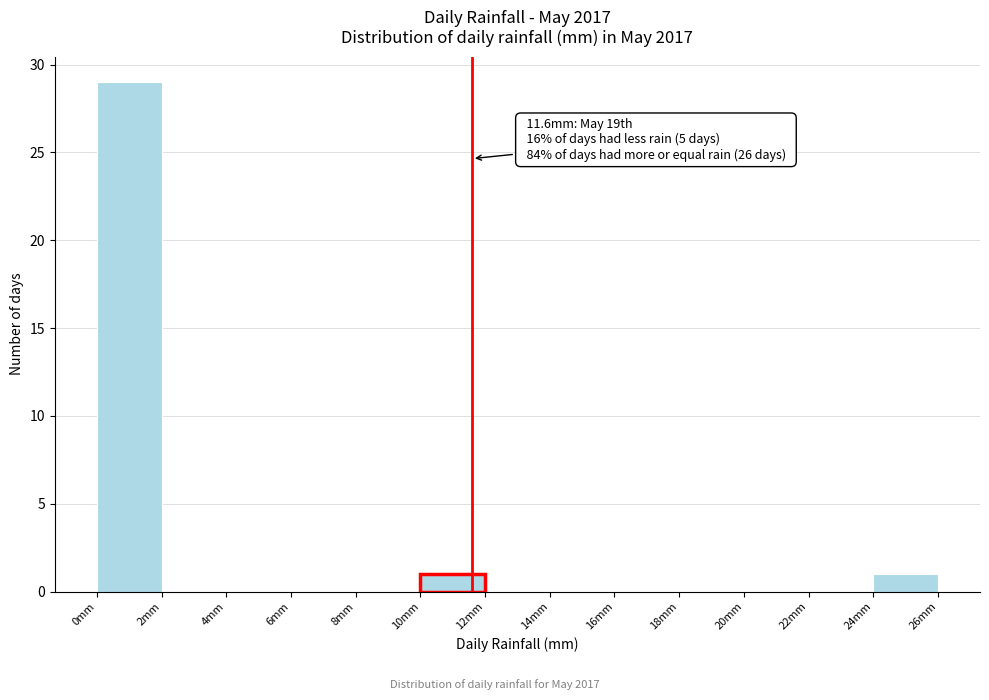

Which range on the x-axis has the tallest bar?

0 to 2